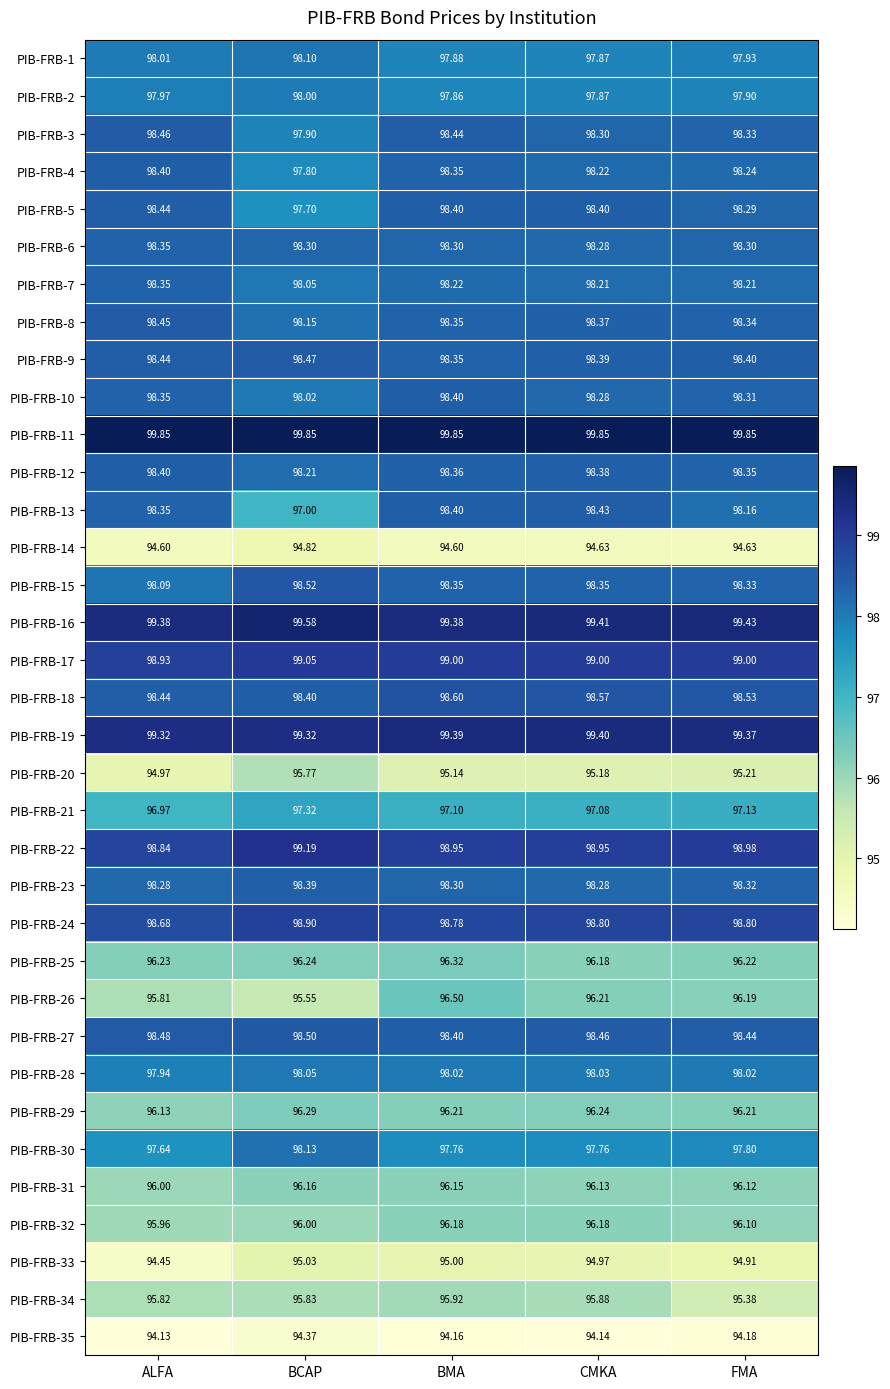

Rank the categories by PIB-FRB-1 value from lowest to highest.

CMKA, BMA, FMA, ALFA, BCAP